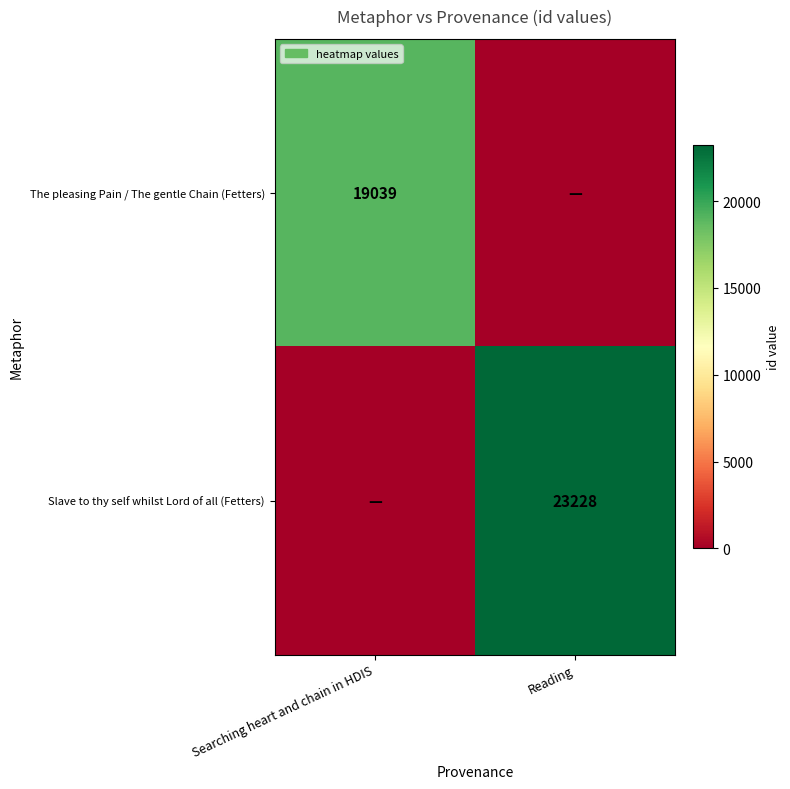

The Slave to thy self whilst Lord of all (Fetters) series shows 8056 at Reading. True or false?

False